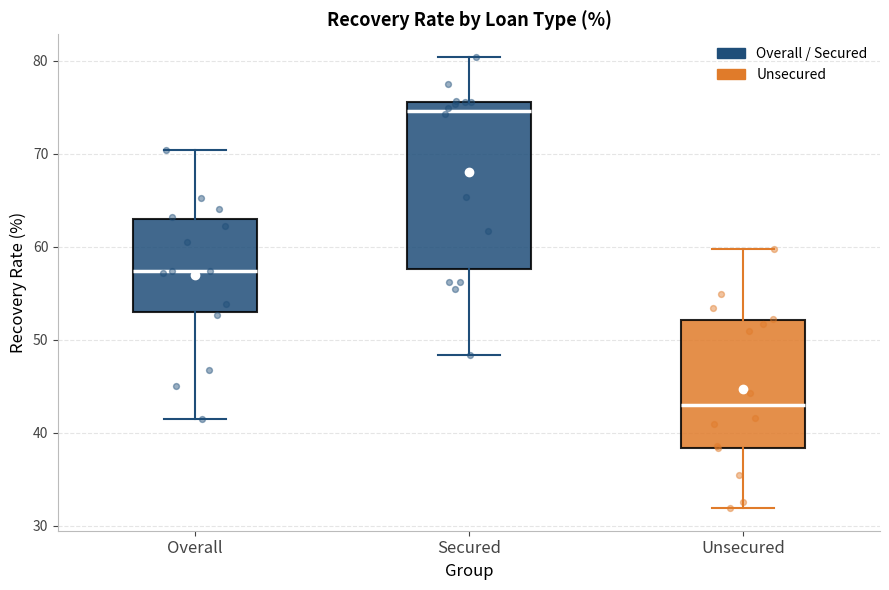

Reading left to right, transcribe this box plot: for each box, give where its median line is, the range the box spans, and where its two whiskers end, as read against the y-axis. The values are not printed on the chart, so give them approximately, as read against the axis.

Overall: median 57, box 53 to 63, whiskers 42 to 70
Secured: median 75, box 58 to 76, whiskers 48 to 80
Unsecured: median 43, box 38 to 52, whiskers 32 to 60